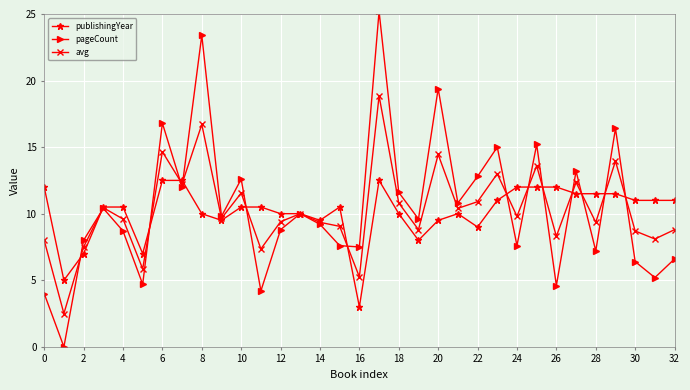

List the series in order of their peak value, highest first.

pageCount, avg, publishingYear